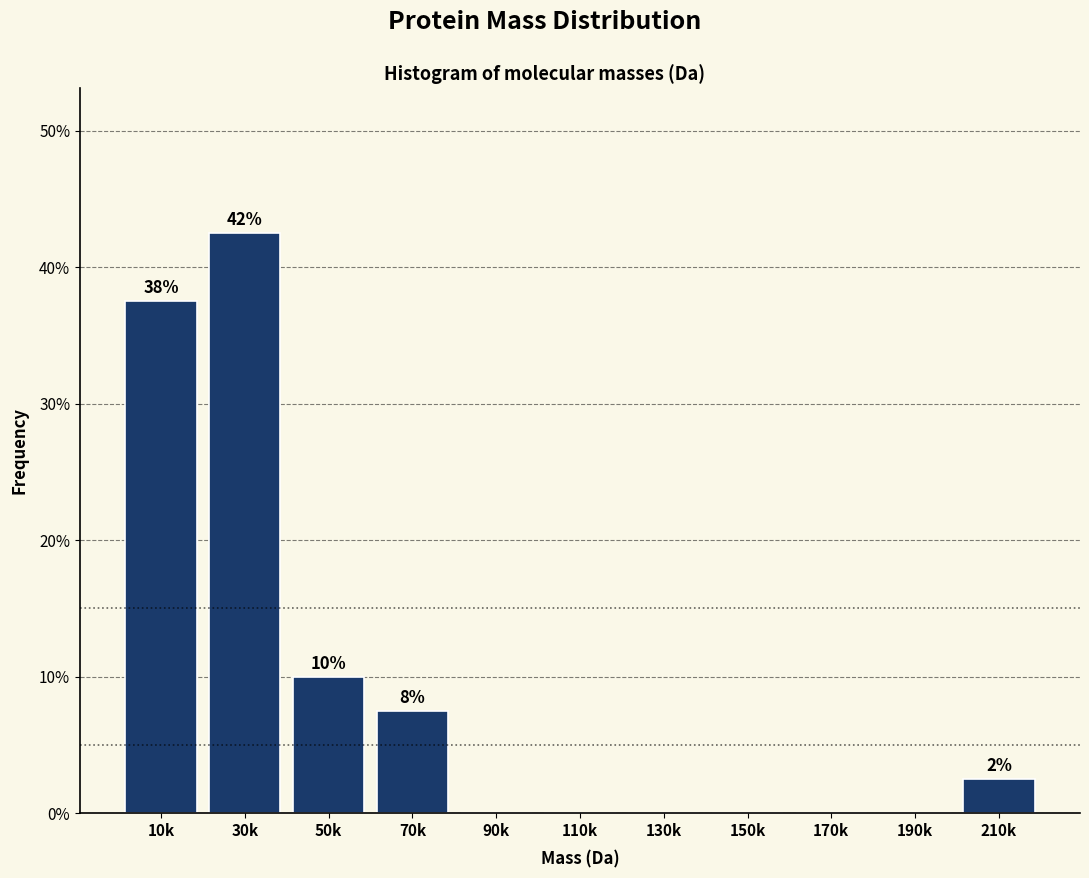

Reading left to right, extract all data points from this chart.

10k=37.5	30k=42.5	50k=10.0	70k=7.5	90k=0.0	110k=0.0	130k=0.0	150k=0.0	170k=0.0	190k=0.0	210k=2.5